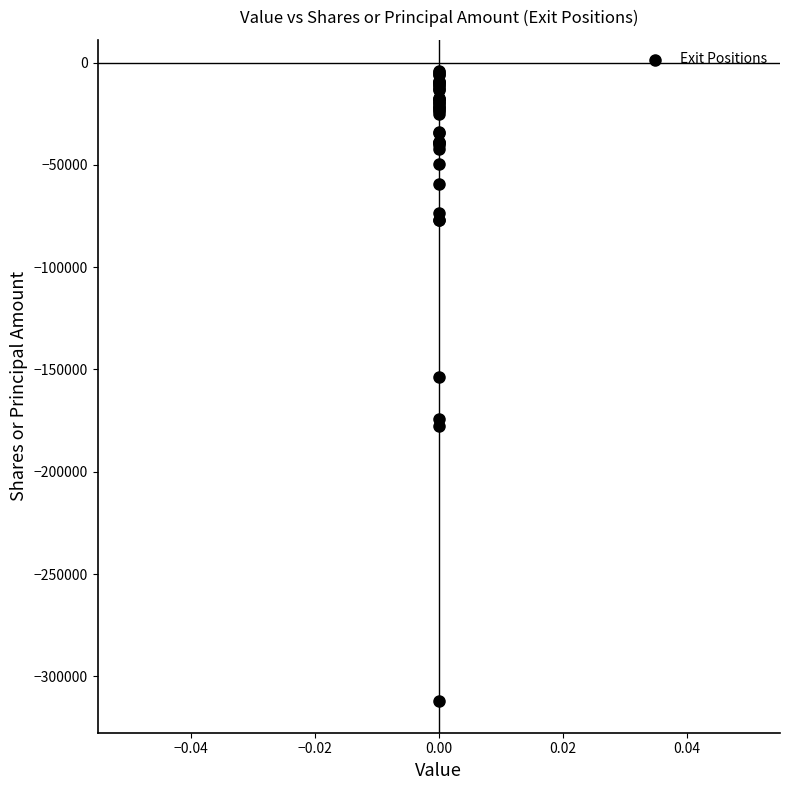

What Y value in the scatter plot is closest to -158223?

-153485